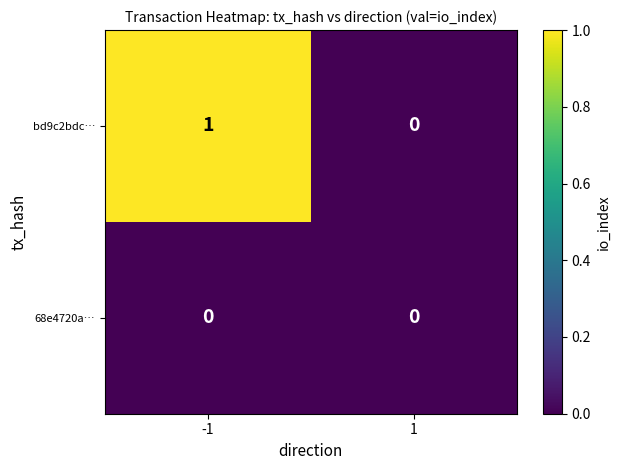

The bd9c2bdc… series shows 1 at -1. True or false?

True